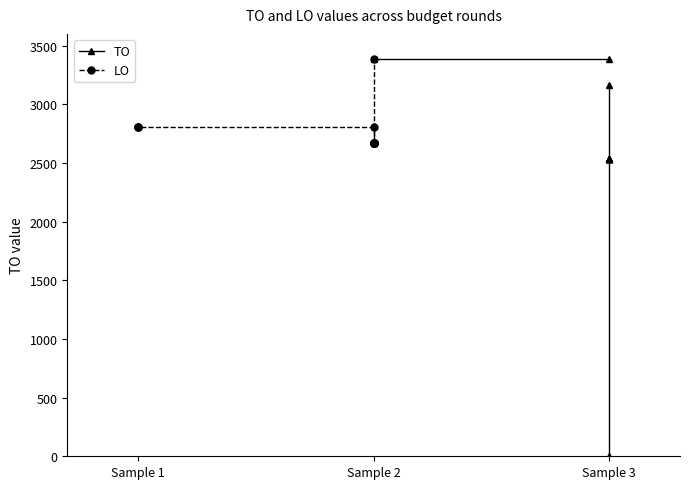

Which series has the largest total across all categories?

LO